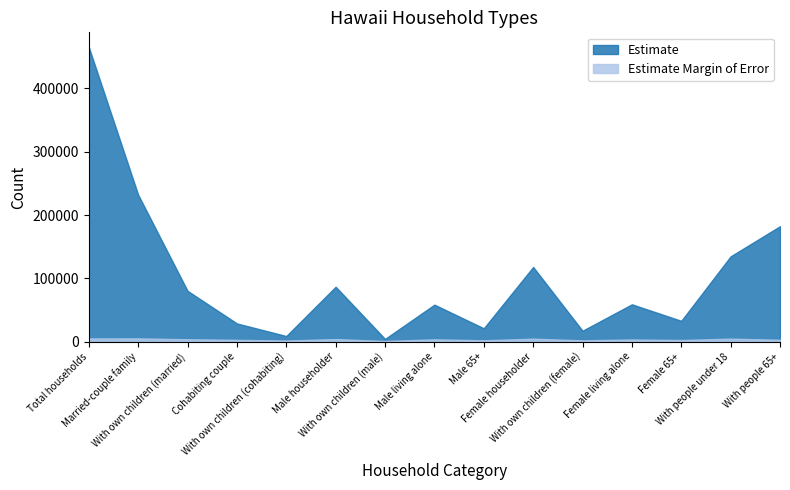

What is the label of the 7th point from the right?

Male 65+